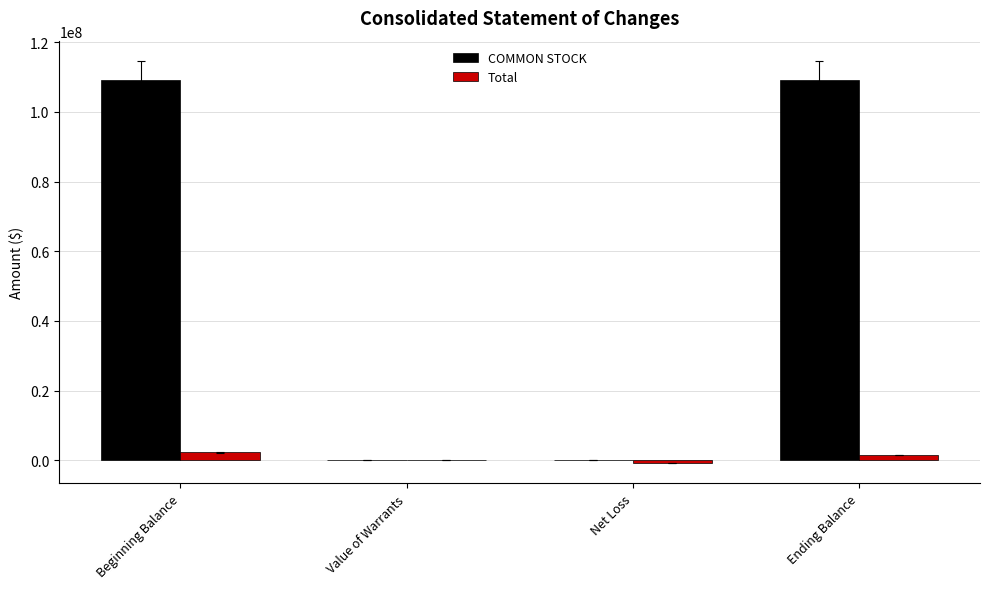

What is the maximum value shown in the chart?

109191800